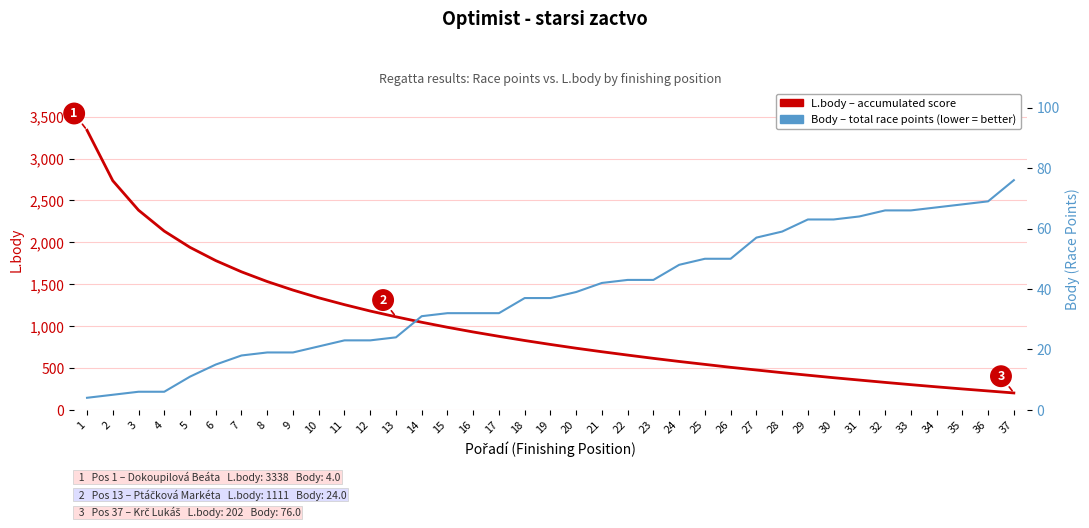

What is the value of the Body (race points, lower = better) point at the 16th from the left?

32